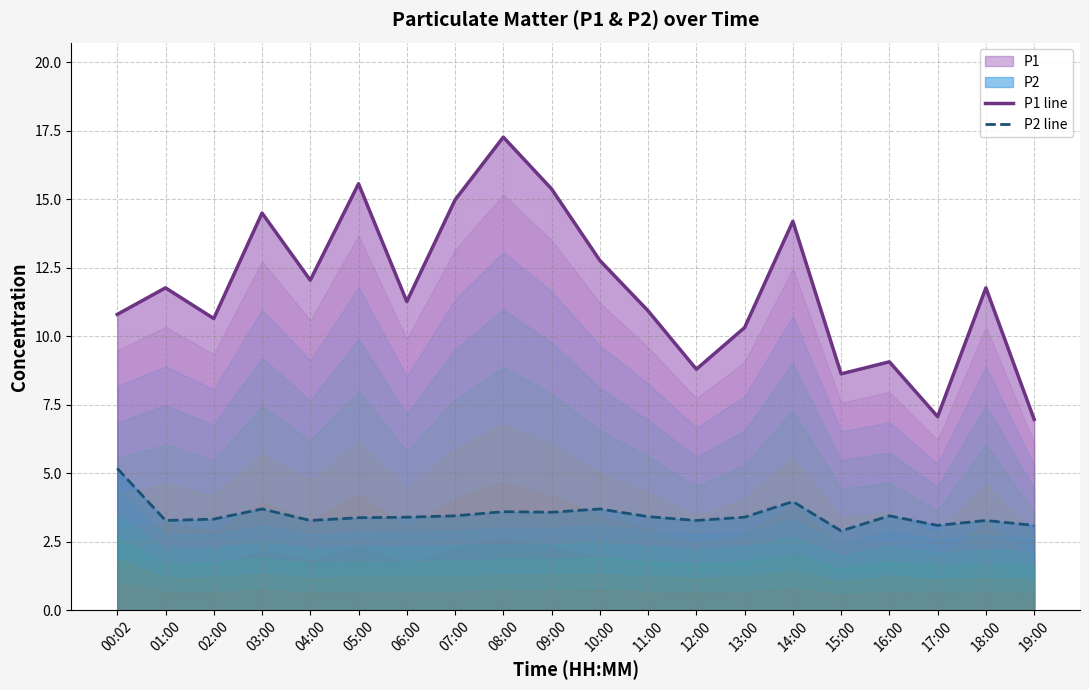

True or false: P1 line has a value of 3.8 at 18:00.

False